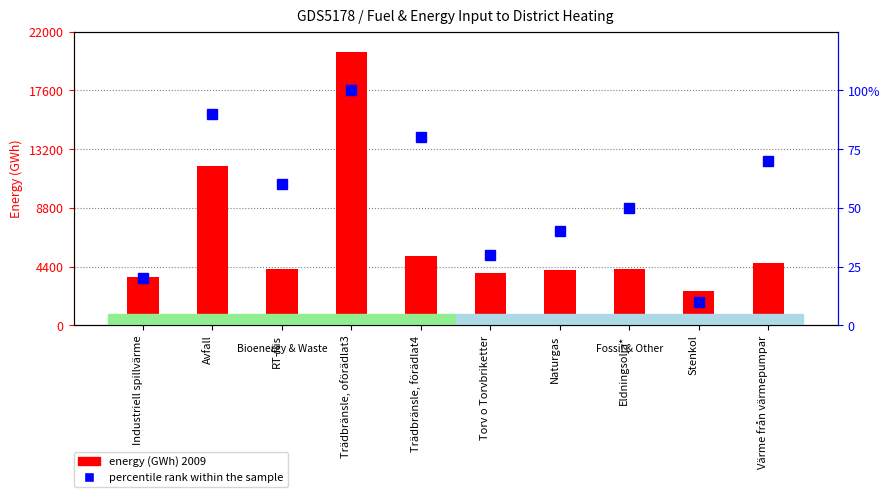

The value of percentile rank within the sample at Eldningsolja* is 50.0. True or false?

True